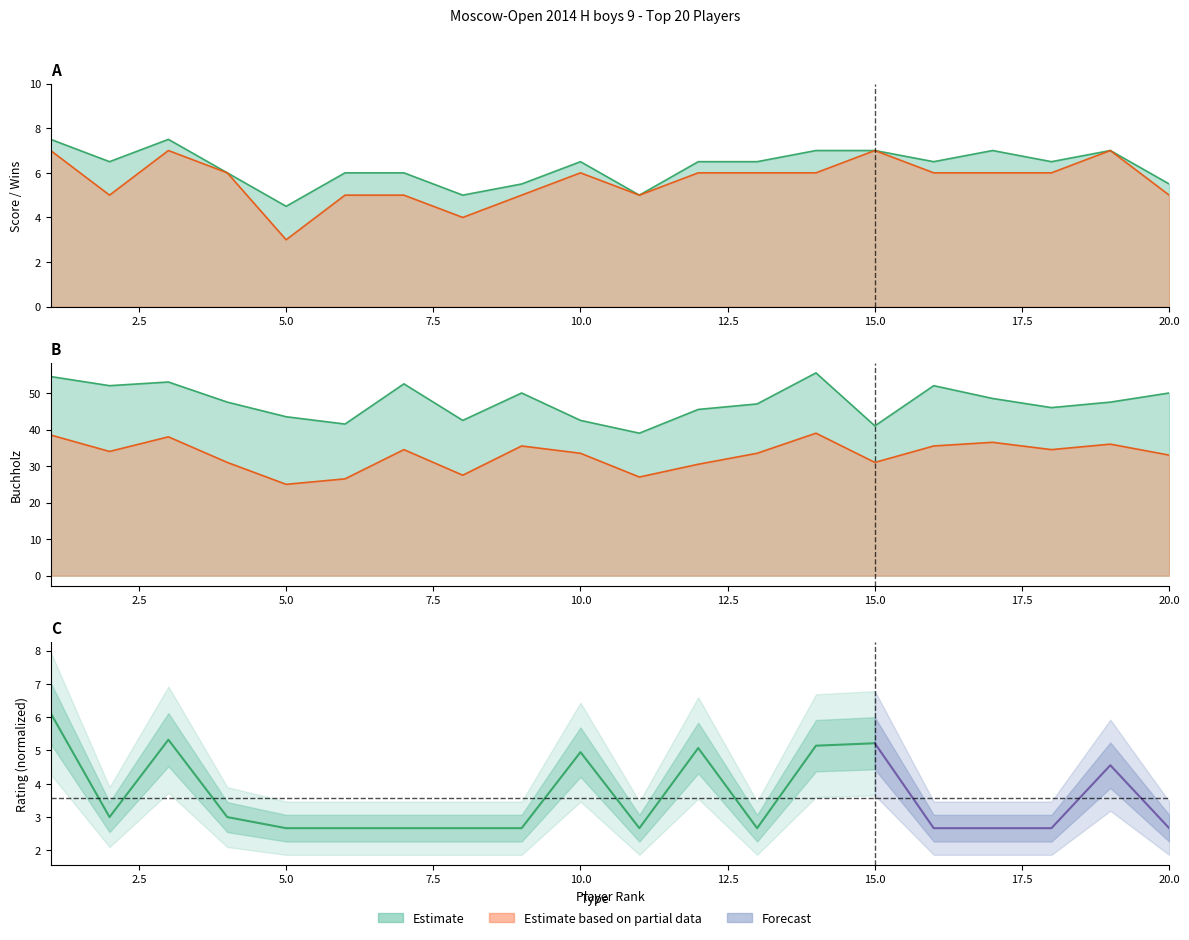

What is the value of the Points point at the 13th from the left?

6.5